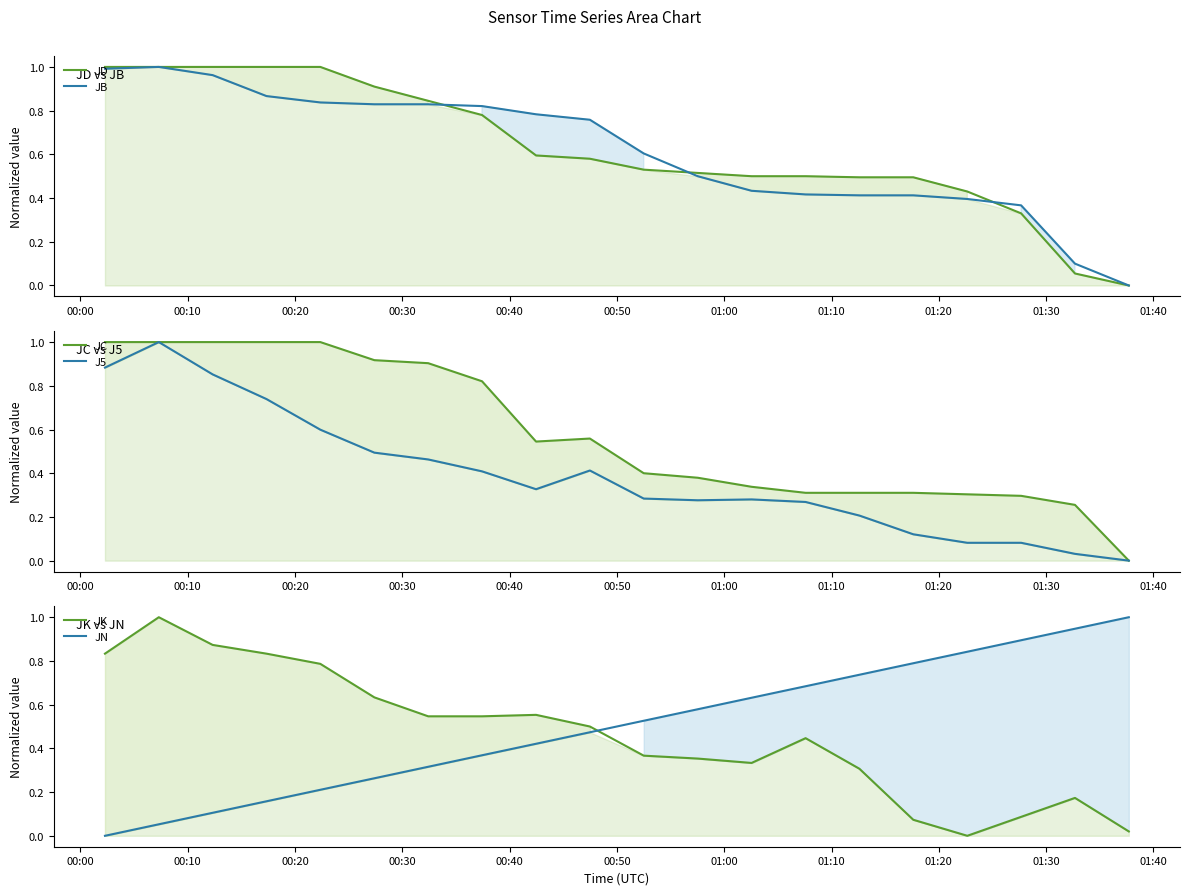

What is the highest value of the JN series?

1.0